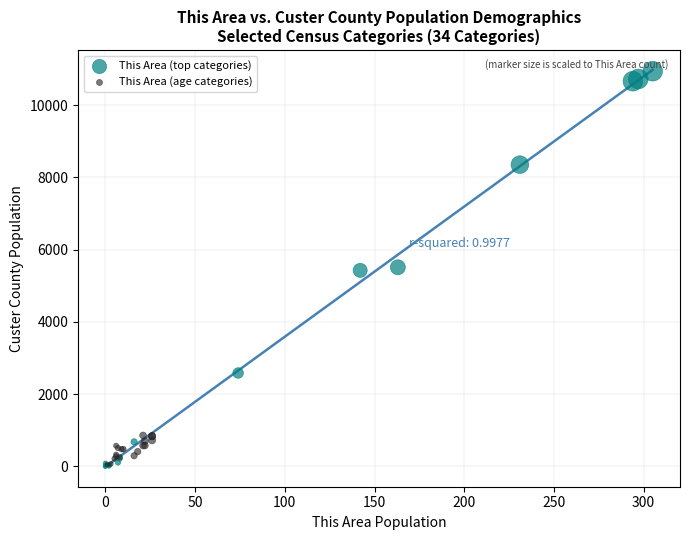

Which series reaches the maximum Y coordinate?

This Area (top categories)